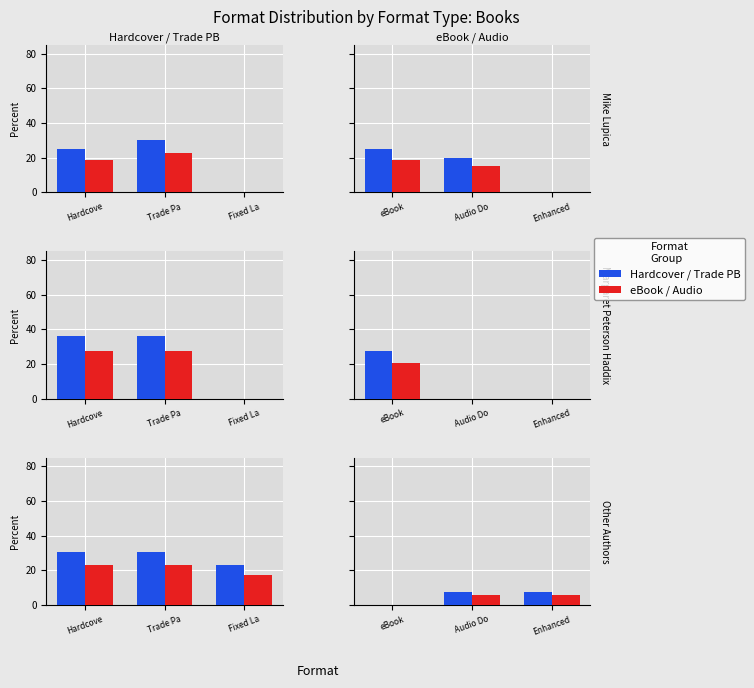

Which series changed the most between Audio Do and Enhanced?

Hardcover/PB